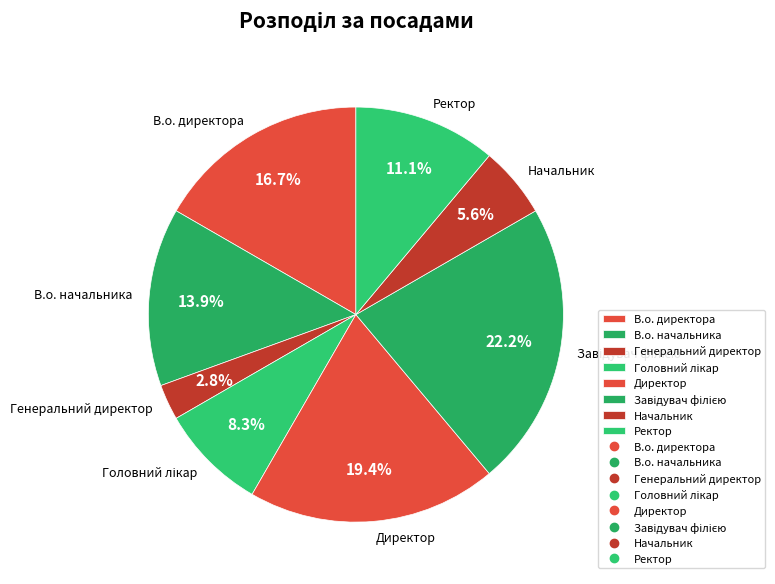

Approximately how many times larger is the value at В.о. директора compared to Директор?

0.9